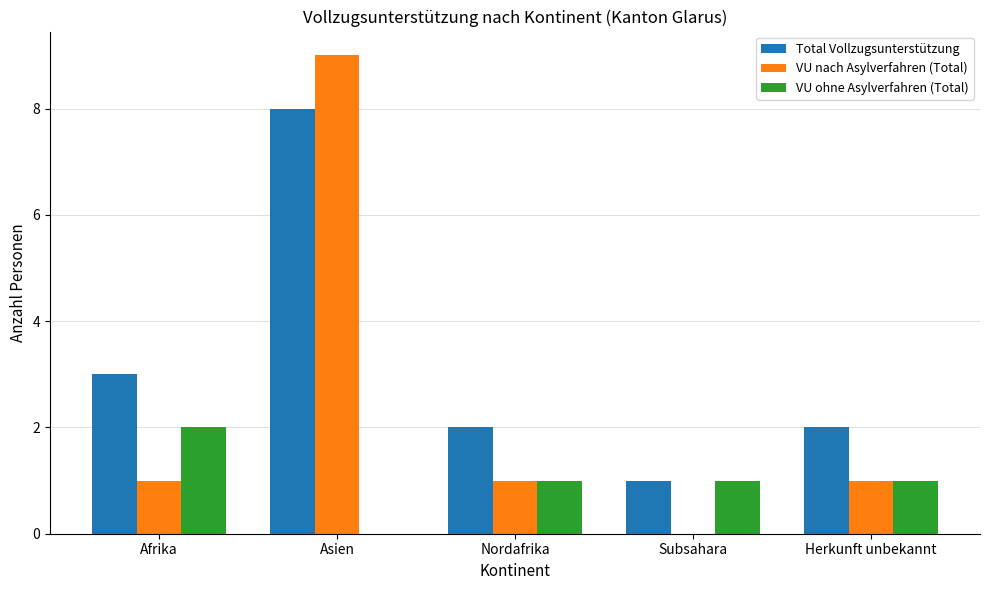

At which category is the sum across all series the highest?

Asien